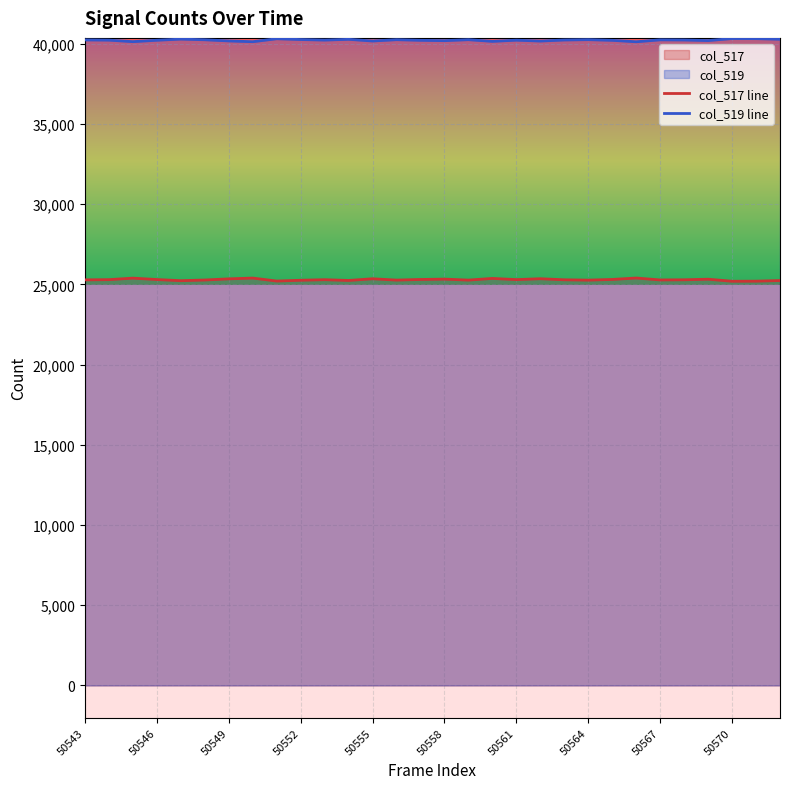

Reading left to right, transcribe all the data shown in this chart.

col_517: 50543=25287	50544=25301	50545=25395	50546=25308	50547=25236	50548=25278	50549=25350	50550=25399	50551=25214	50552=25263	50553=25298	50554=25250	50555=25355	50556=25273	50557=25312	50558=25333	50559=25273	50560=25377	50561=25303	50562=25358	50563=25292	50564=25271	50565=25313	50566=25402	50567=25282	50568=25292	50569=25328	50570=25201	50571=25207	50572=25245
col_519: 50543=40248	50544=40234	50545=40140	50546=40227	50547=40299	50548=40257	50549=40185	50550=40136	50551=40321	50552=40272	50553=40237	50554=40285	50555=40180	50556=40262	50557=40223	50558=40202	50559=40262	50560=40158	50561=40232	50562=40177	50563=40243	50564=40264	50565=40222	50566=40133	50567=40253	50568=40243	50569=40207	50570=40334	50571=40328	50572=40290